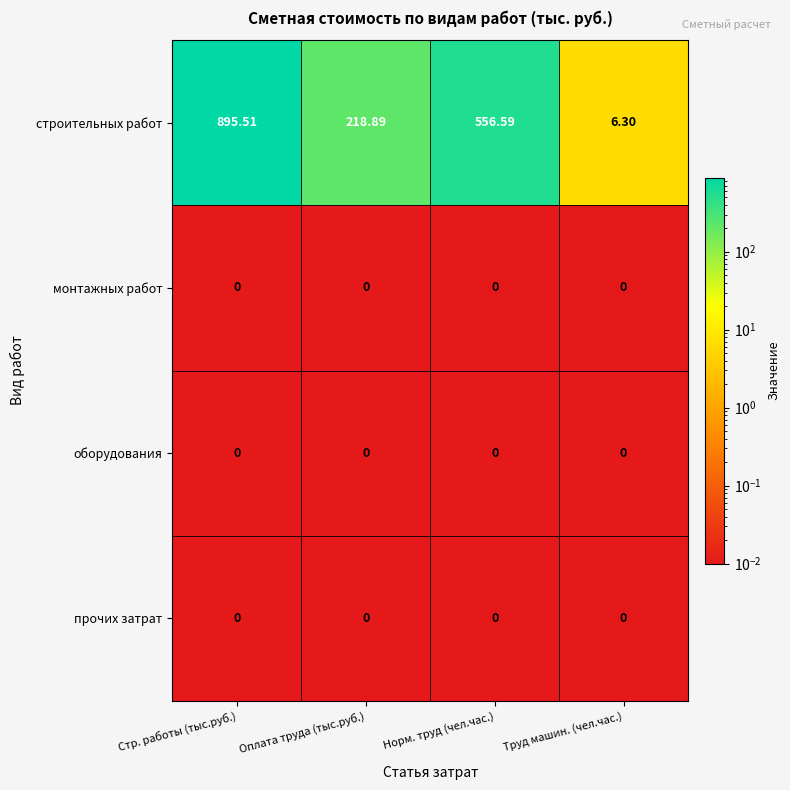

List the labels in order of строительных работ value, smallest first.

Труд машин. (чел.час.), Оплата труда (тыс.руб.), Норм. труд (чел.час.), Стр. работы (тыс.руб.)